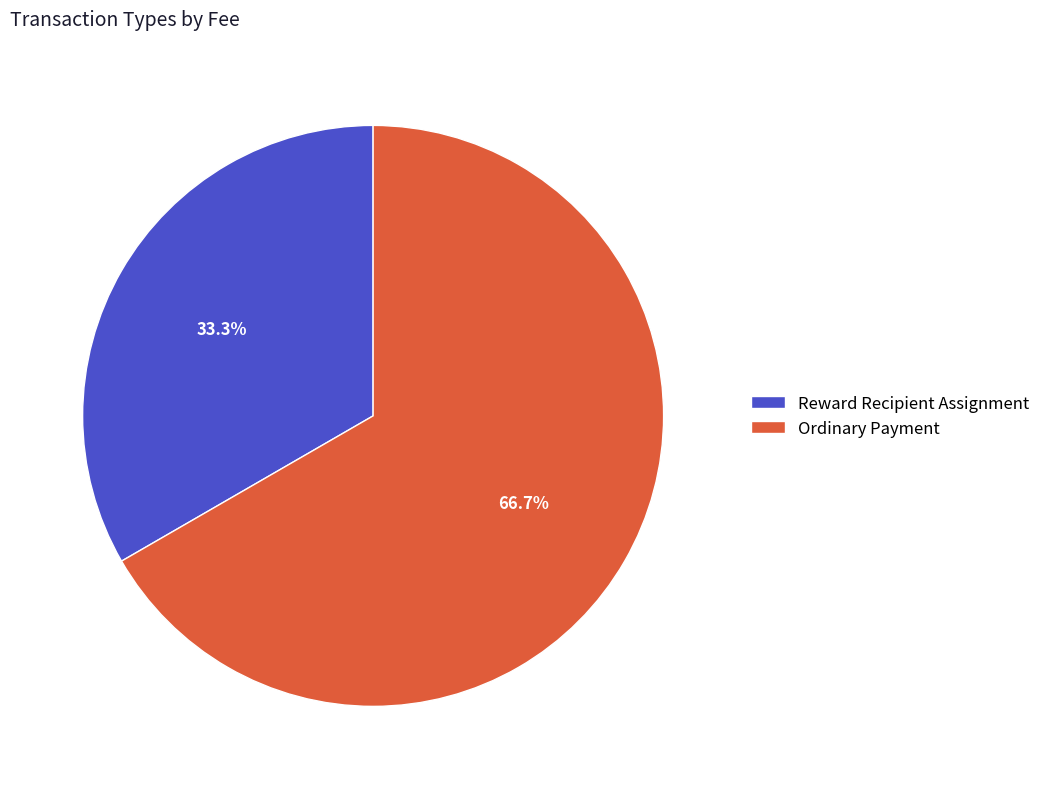

Which slice is the smallest?

Reward Recipient Assignment